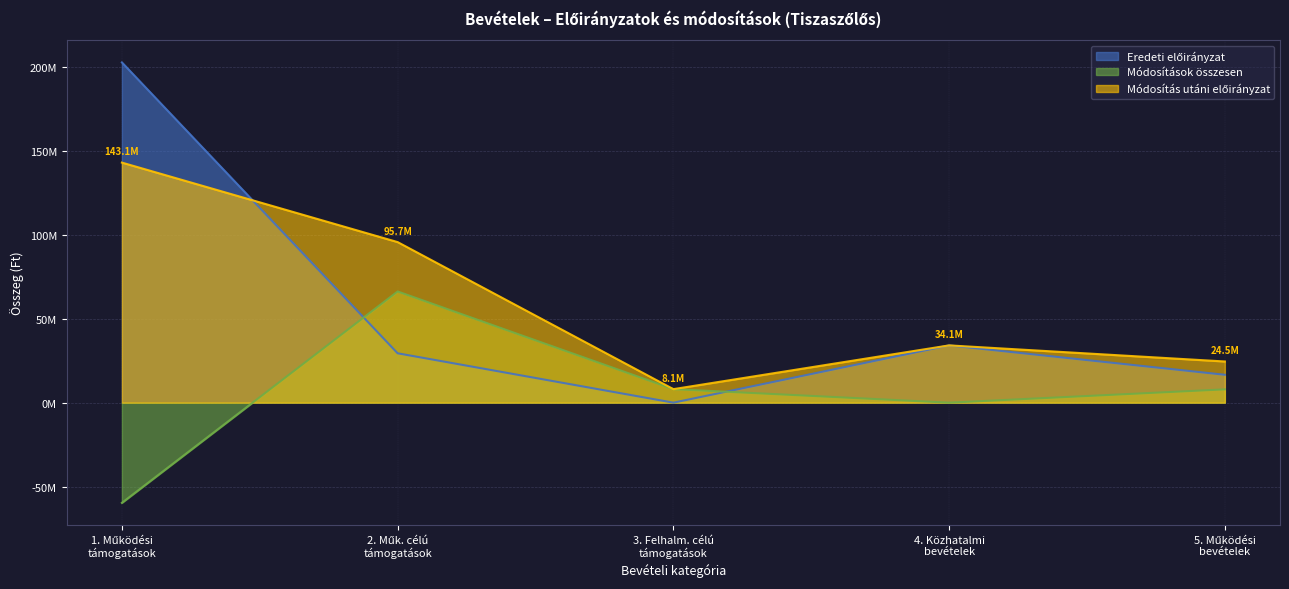

What is the approximate value of Eredeti előirányzat at 4. Közhatalmi bevételek?

34140000